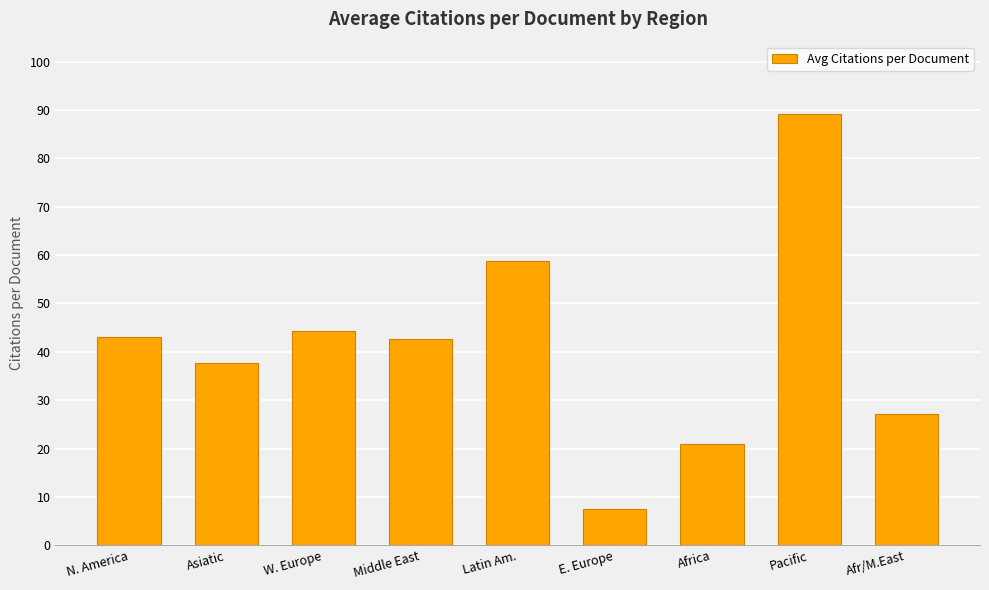

What is the greatest value displayed?

89.2